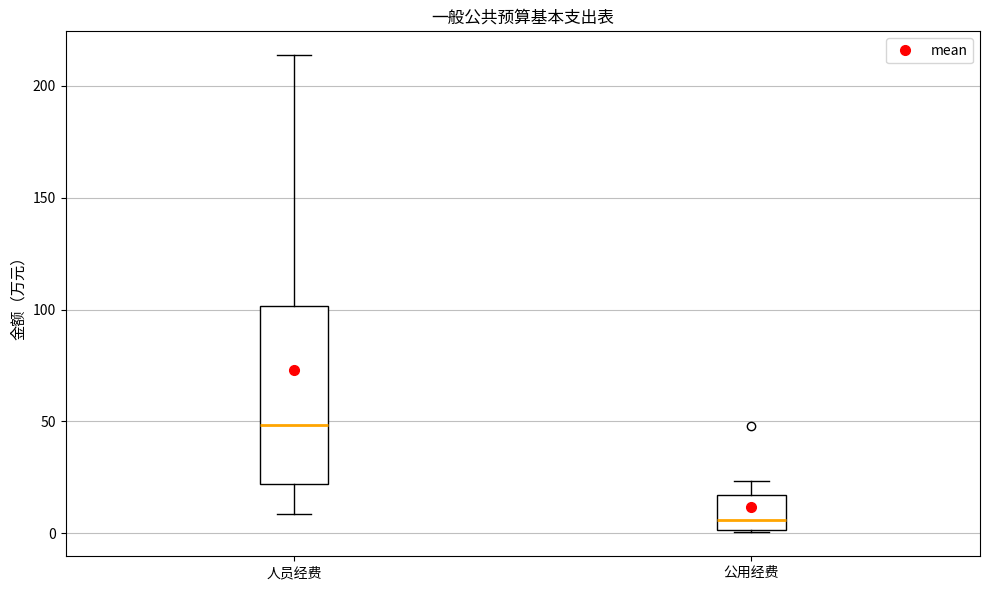

Which box's median line is the highest?

人员经费